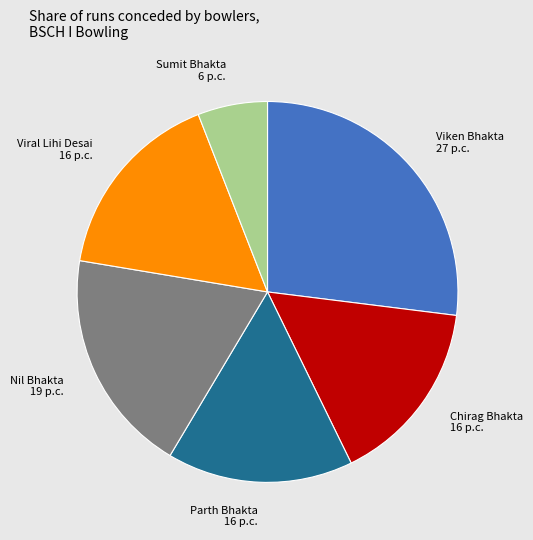

Combined, do Nil Bhakta and Sumit Bhakta account for over 50%?

No